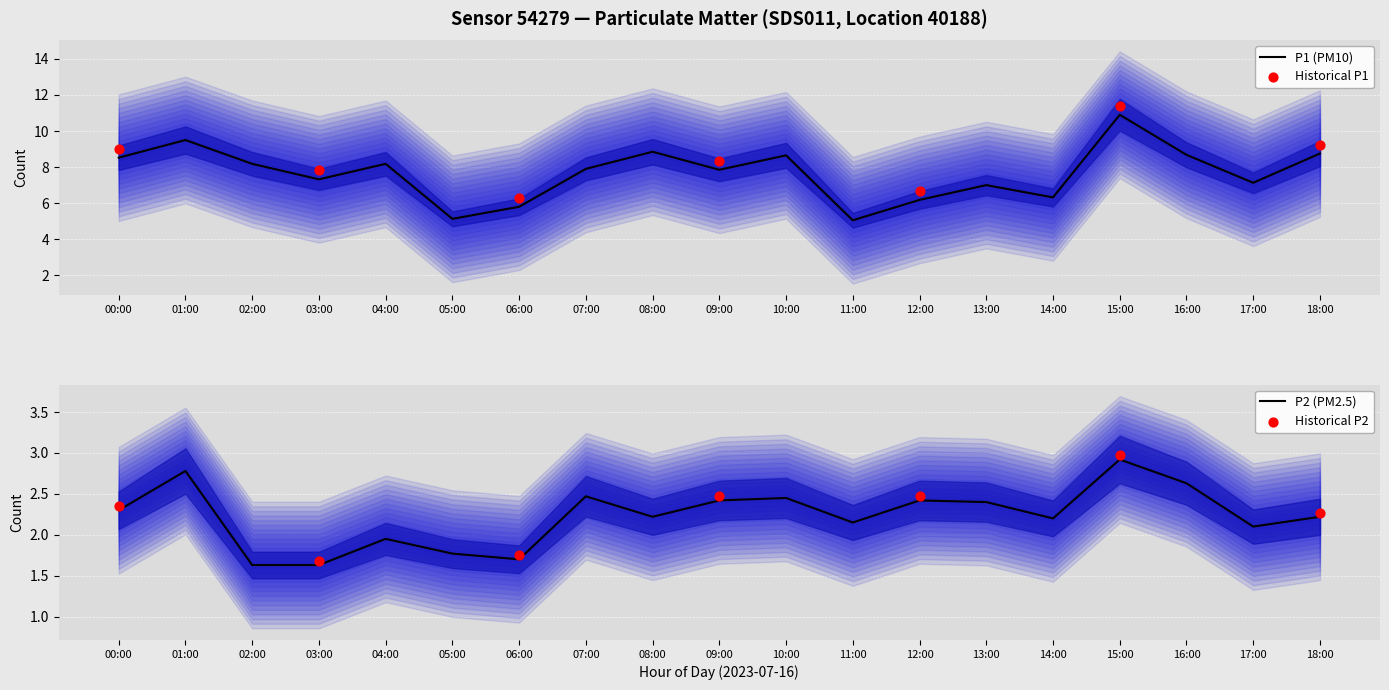

Which series has the largest Y range (max minus min)?

P1